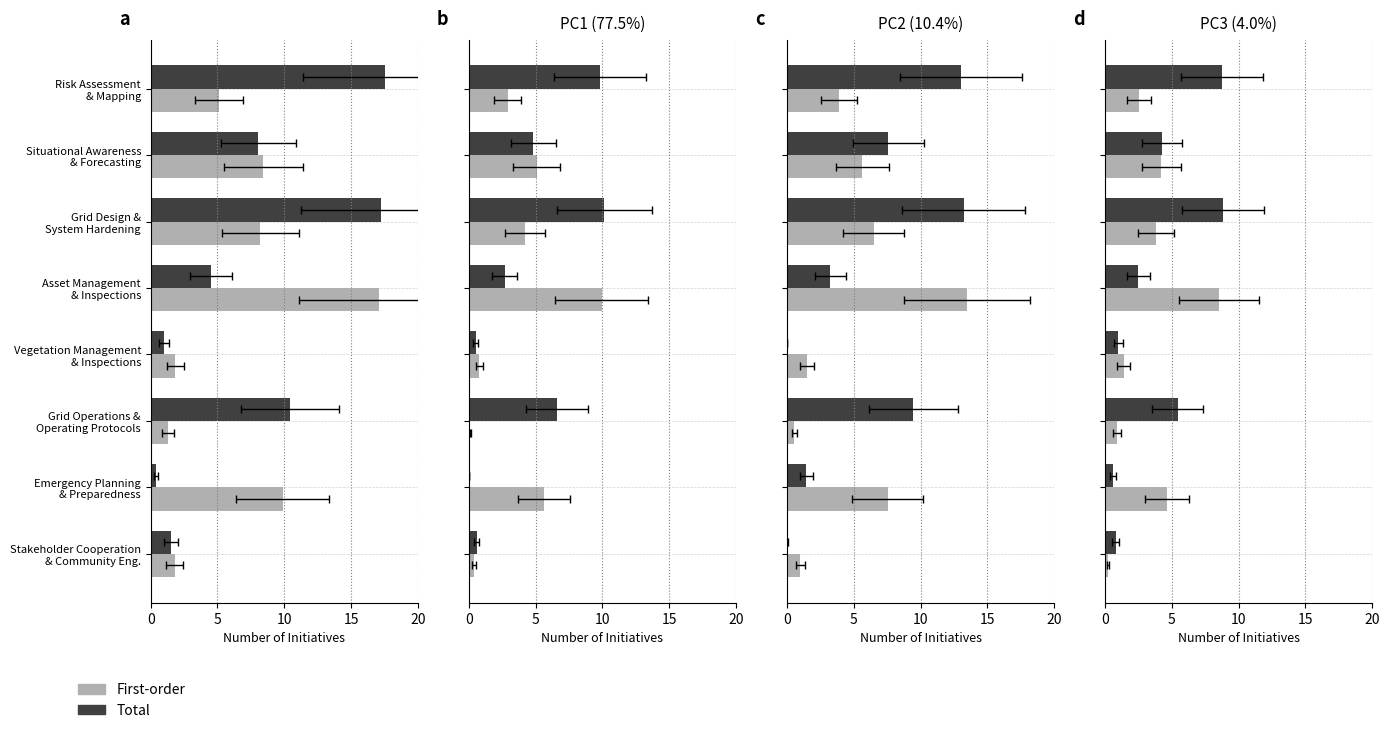

At 6, list the series in order from largest to smallest.

First-order, Total